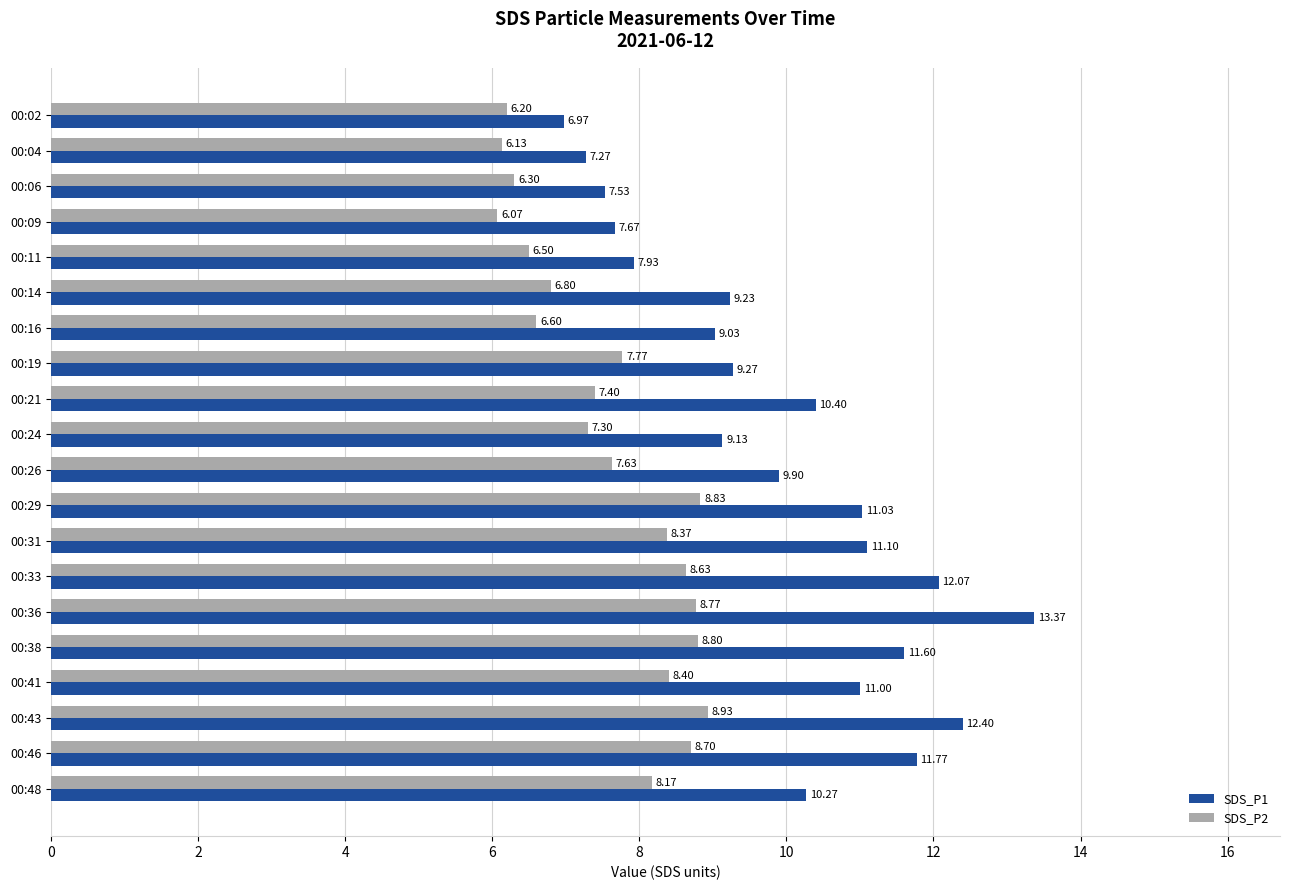

What is the difference between the second highest and minimum values in the SDS_P2 series?

2.8